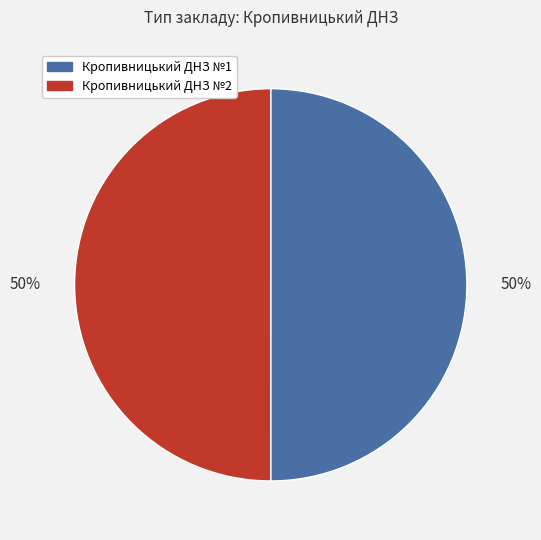

How many segments does this pie chart have?

2